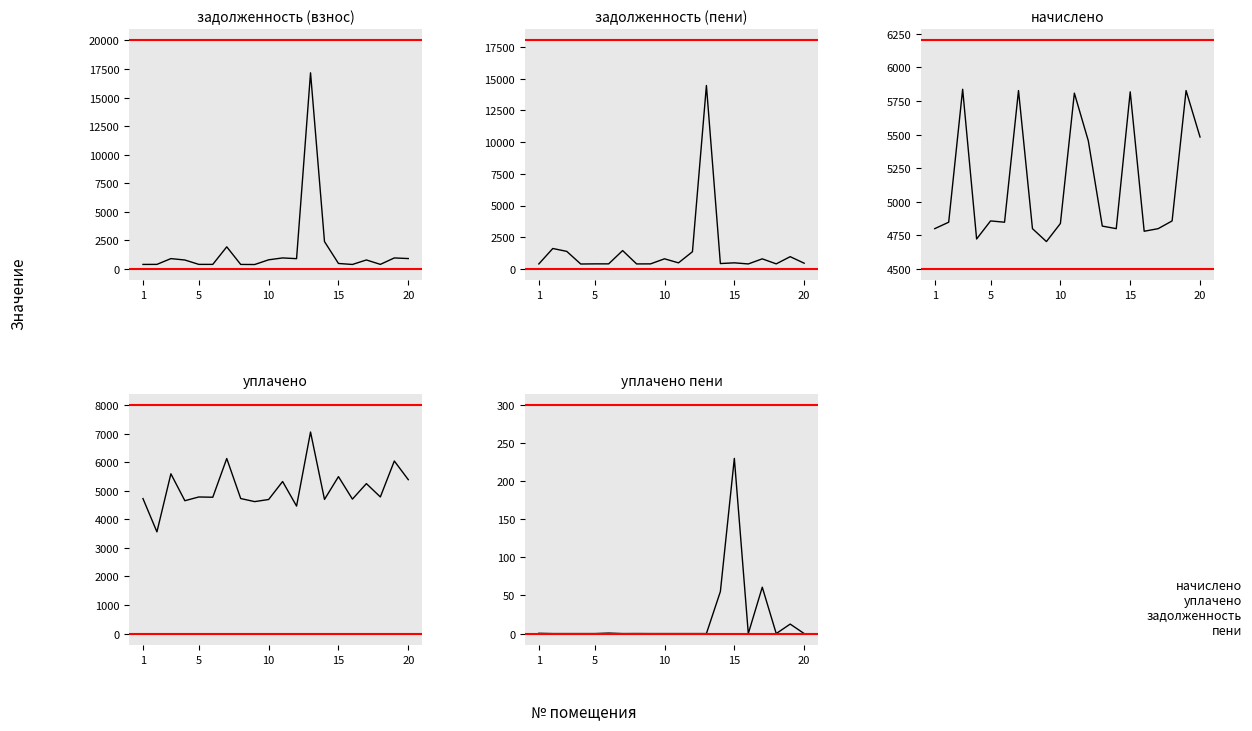

List the series in order of their peak value, lowest first.

уплачено пени, начислено, уплачено, задолженность (пени), задолженность (взнос)